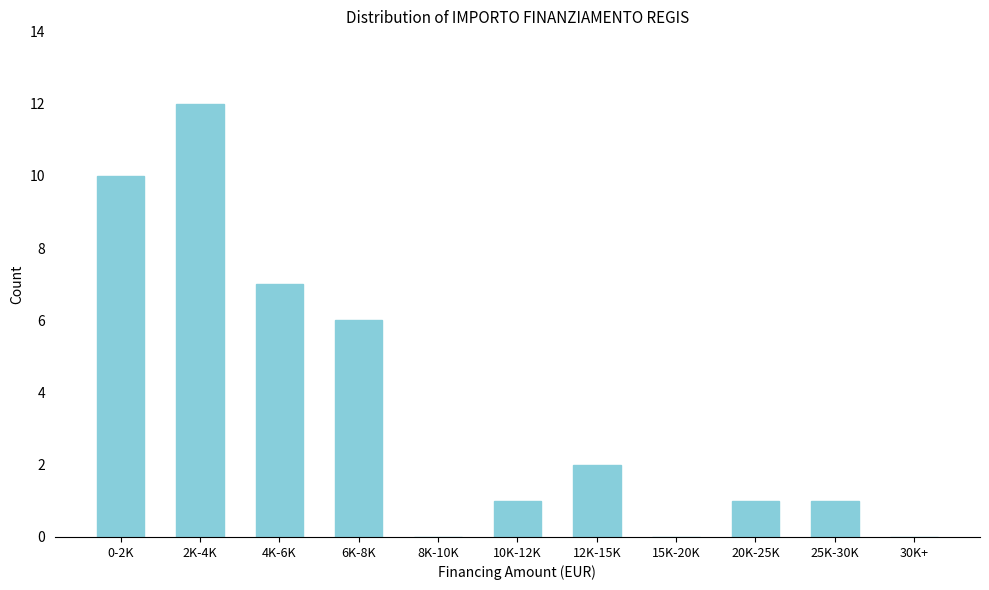

Reading left to right, what are all the values shown in this chart?

0-2K=10	2K-4K=12	4K-6K=7	6K-8K=6	8K-10K=0	10K-12K=1	12K-15K=2	15K-20K=0	20K-25K=1	25K-30K=1	30K+=0